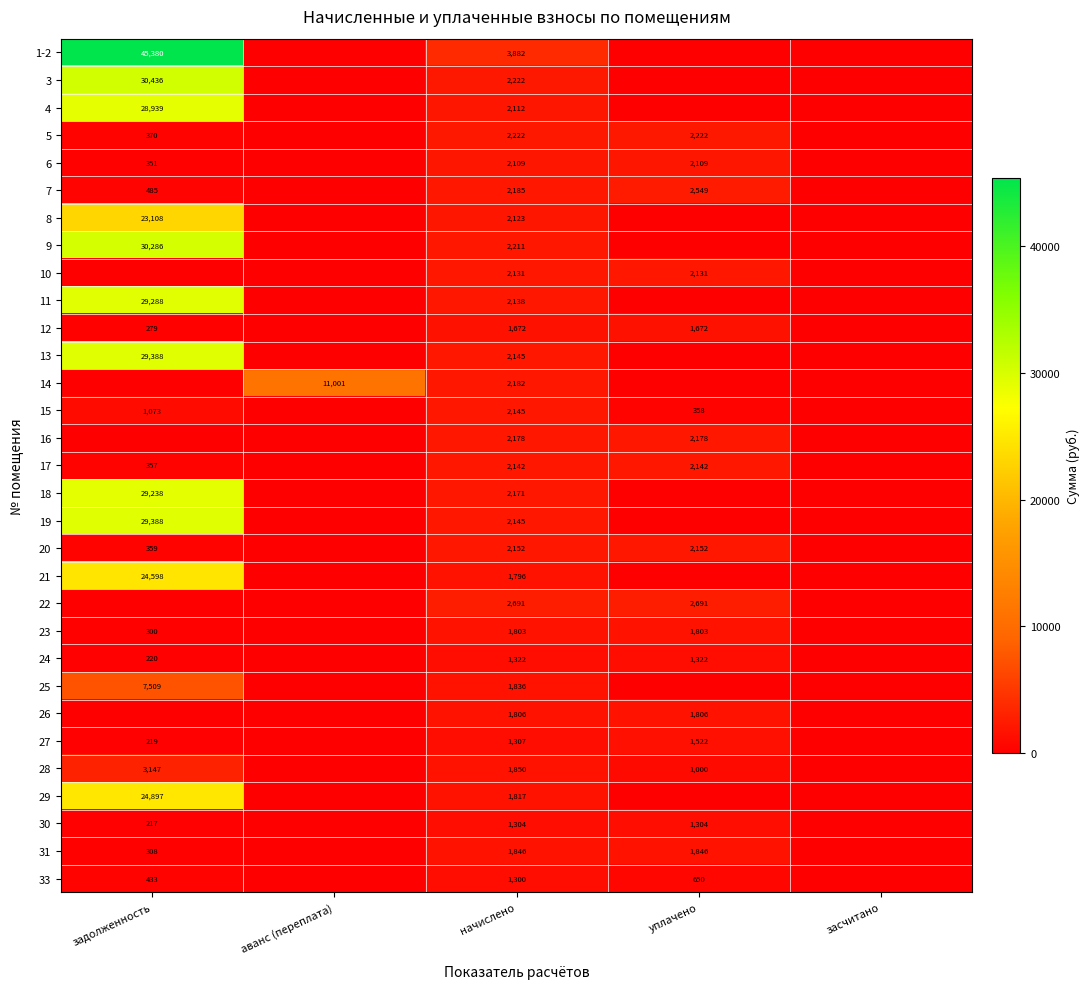

What is the total value across all series at начислено?

62945